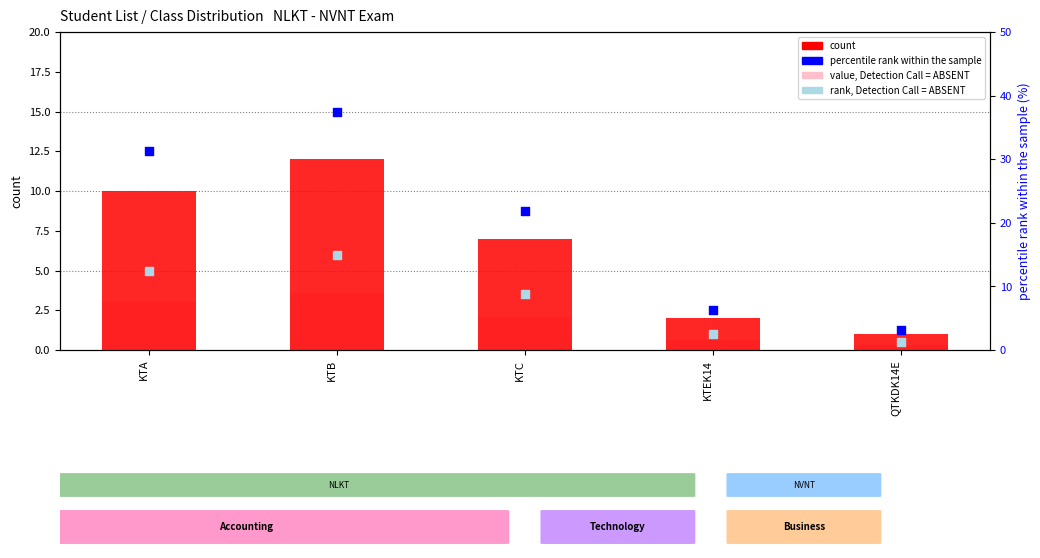

Which series has the widest spread of Y values?

percentile rank within the sample